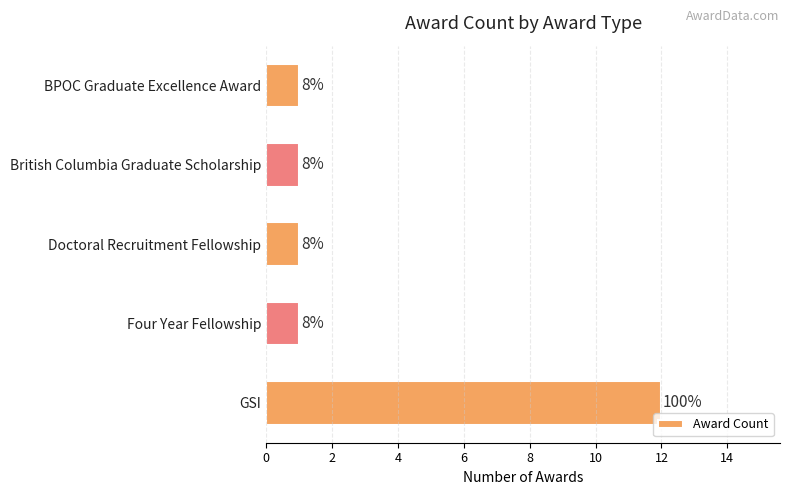

How many bars are there in total?

5